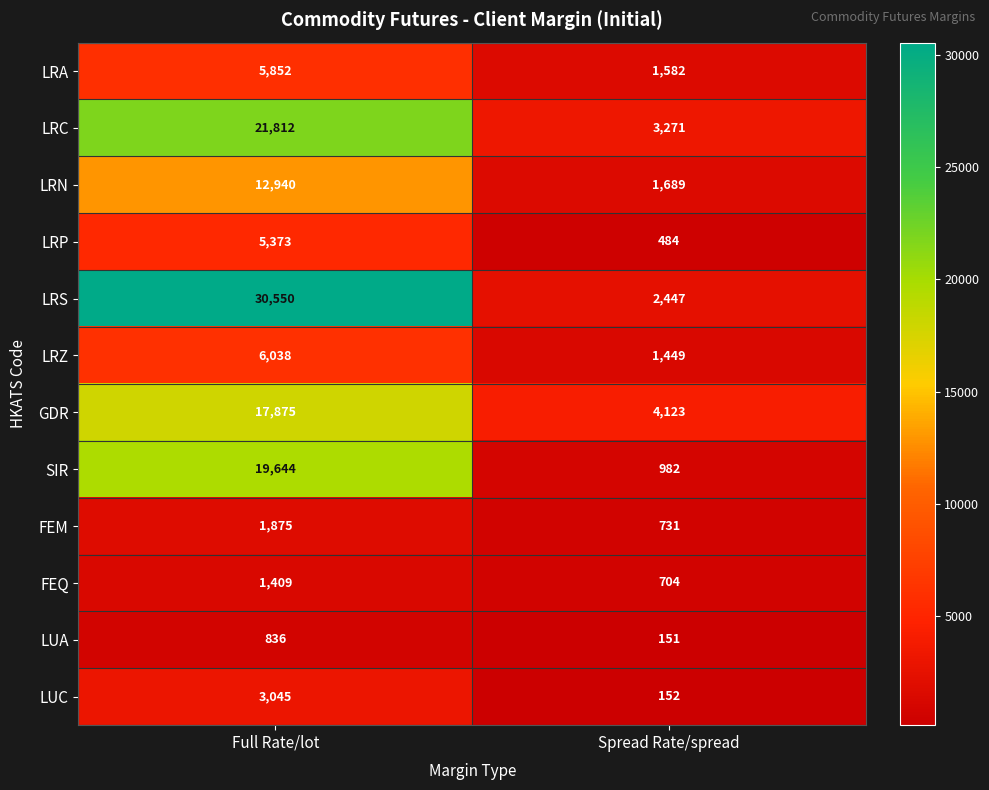

How many categories are shown in the chart?

2